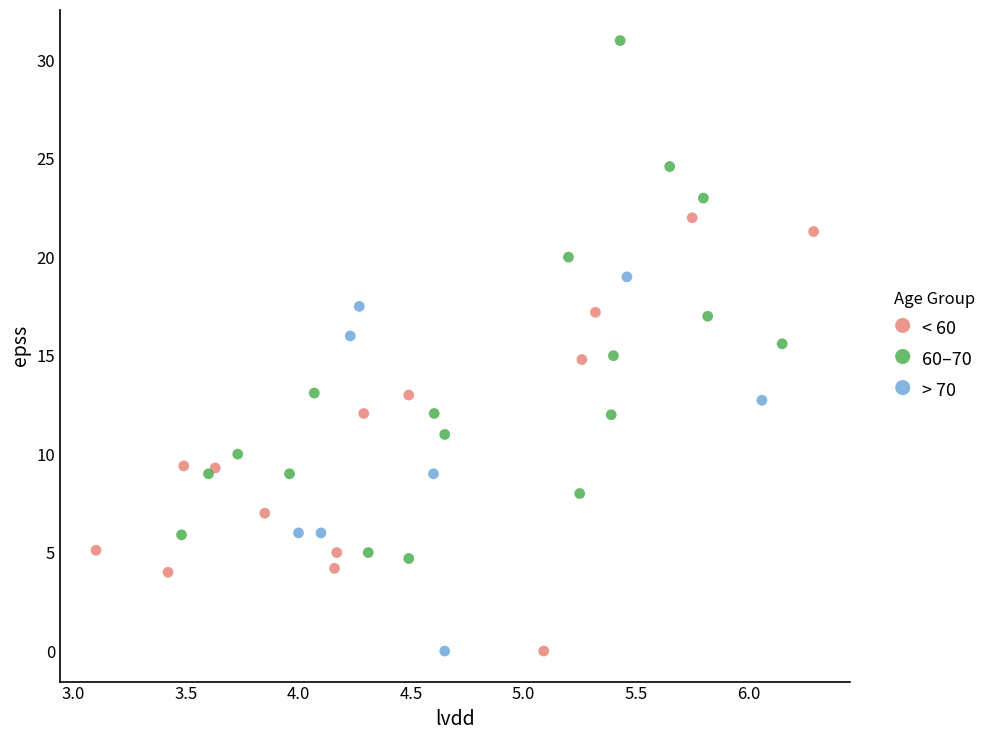

What are all the series names shown in the legend?

< 60, 60–70, > 70